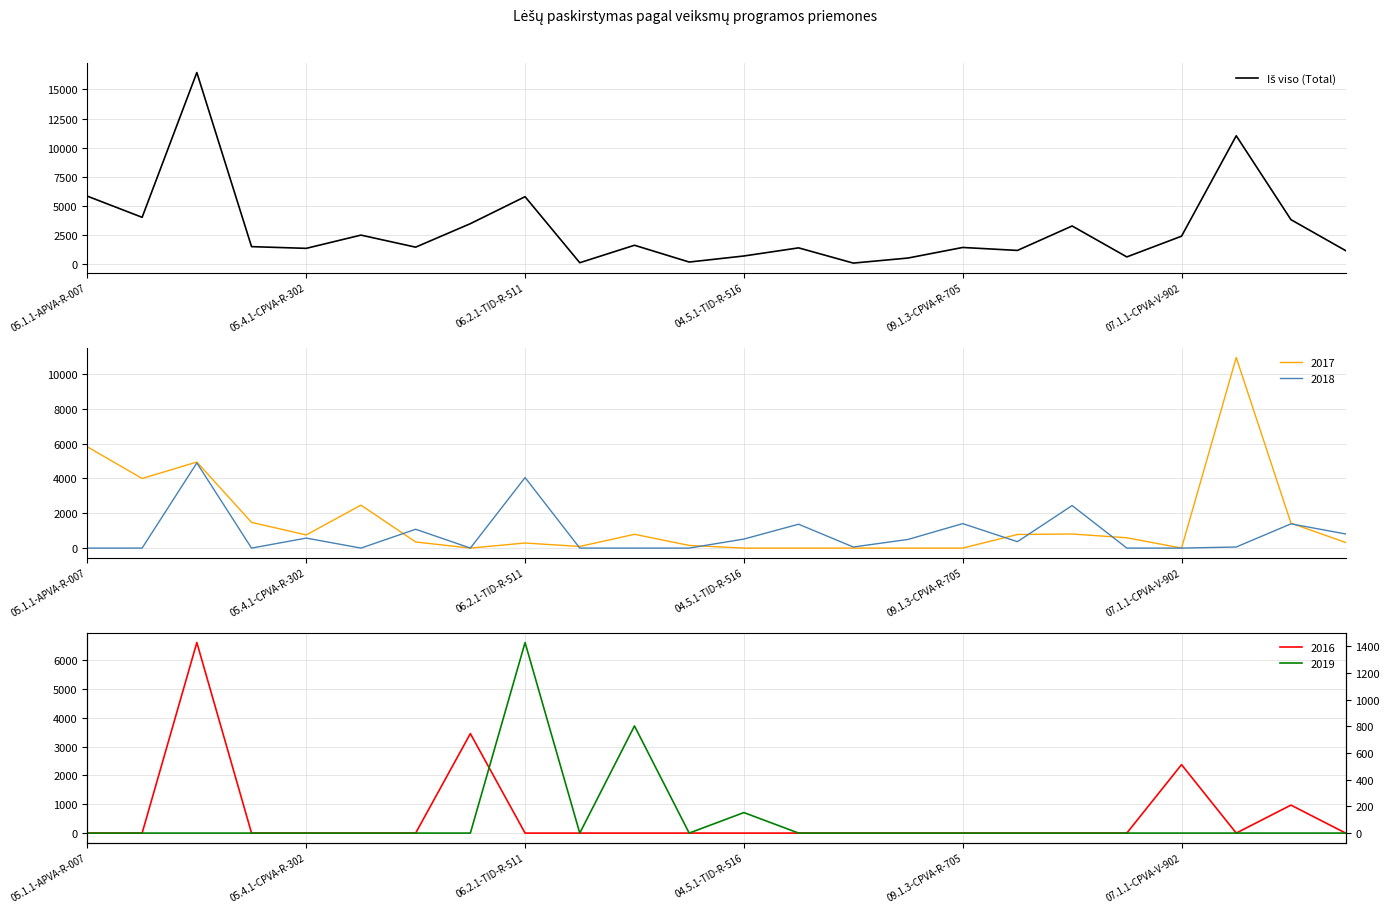

What is the difference between the second highest and minimum values?

10953.6